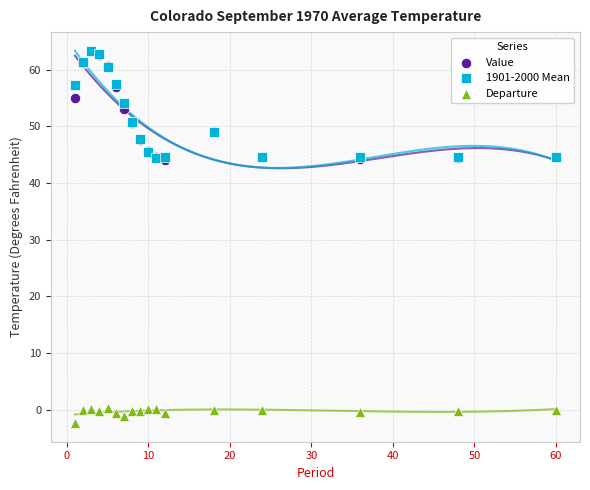

What are all the series names shown in the legend?

Value, 1901-2000 Mean, Departure